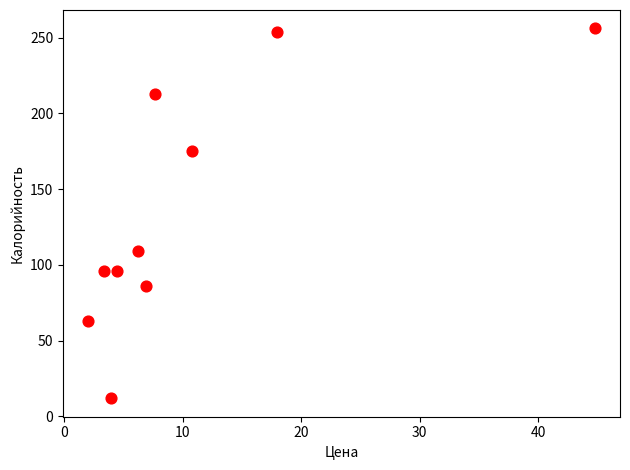

What is the range of Y values (max minus min)?

244